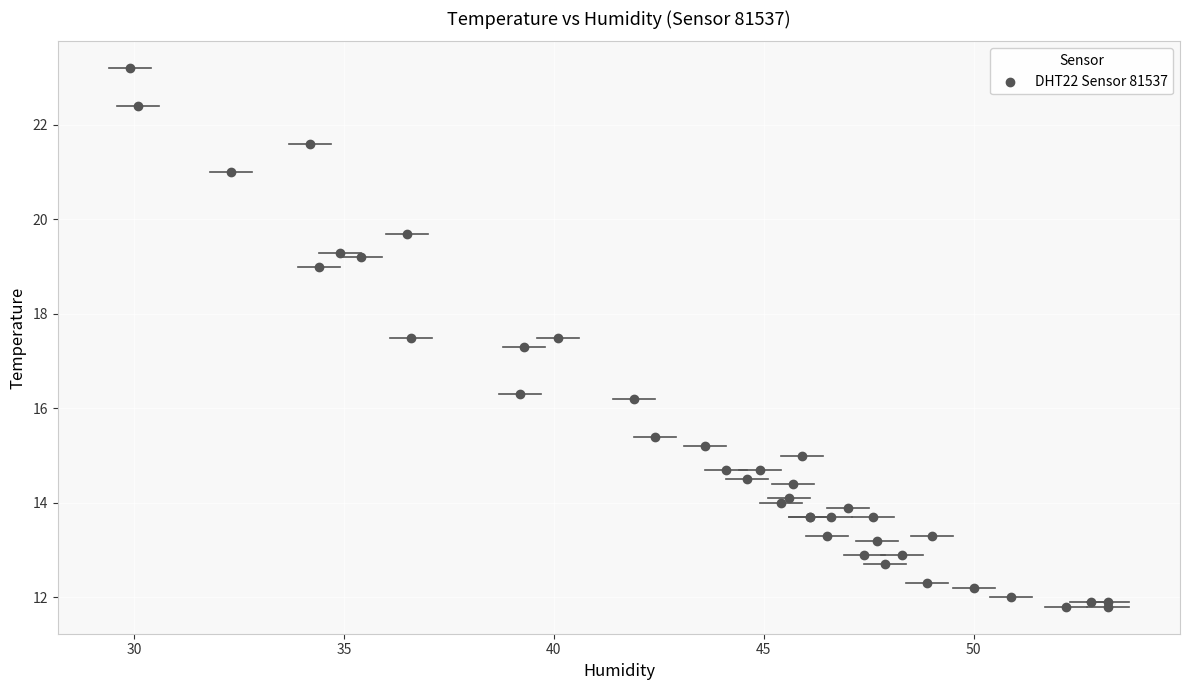

What Y value in the scatter plot is closest to 17?

17.3